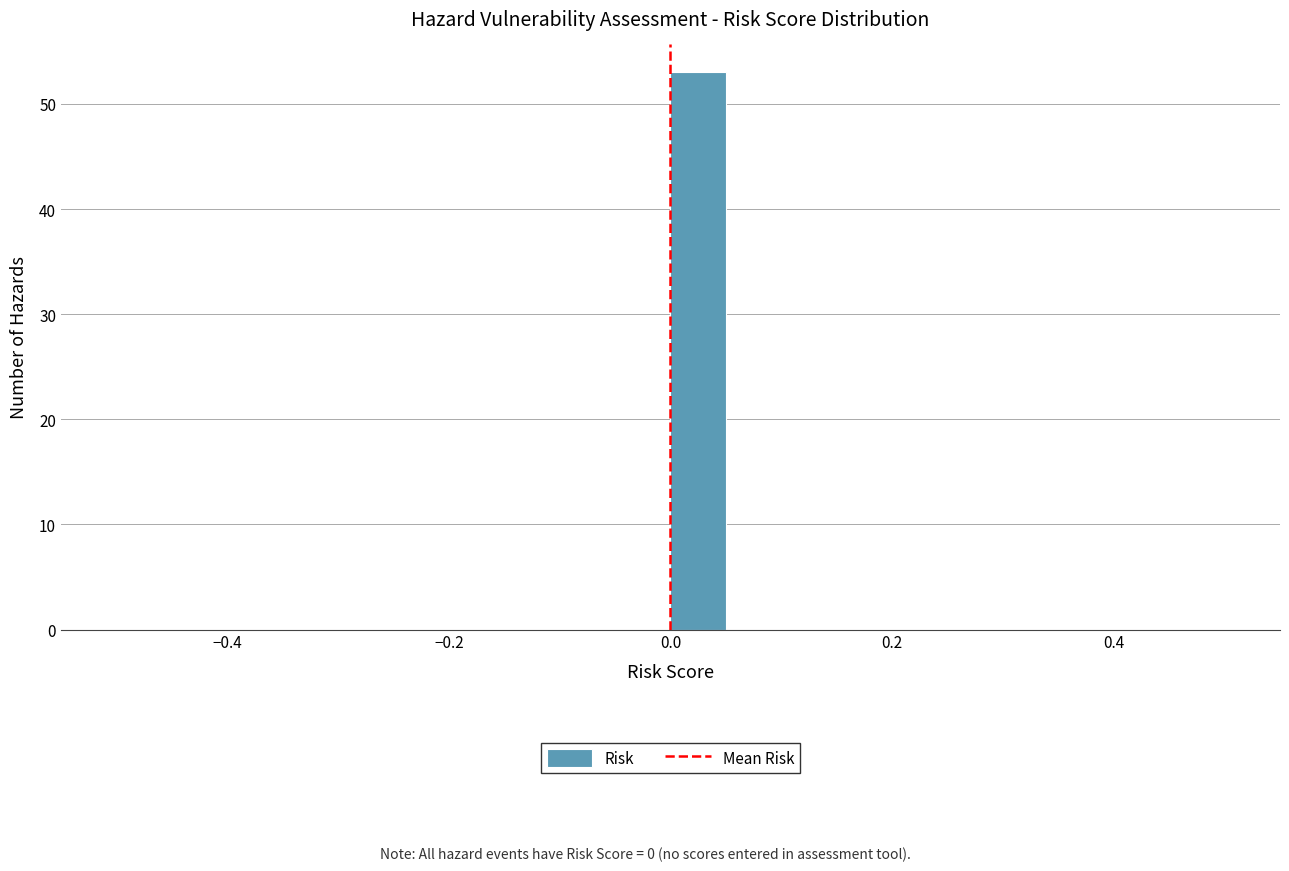

Around what value on the x-axis is the tallest bar? Give the approximate position of its centre, as read against the axis.

0.02